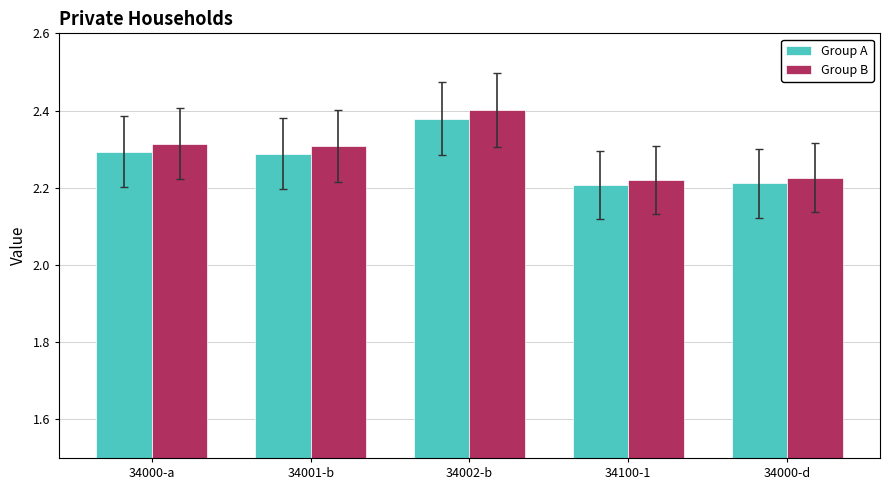

Rank the series by their average value, from highest to lowest.

Group B, Group A